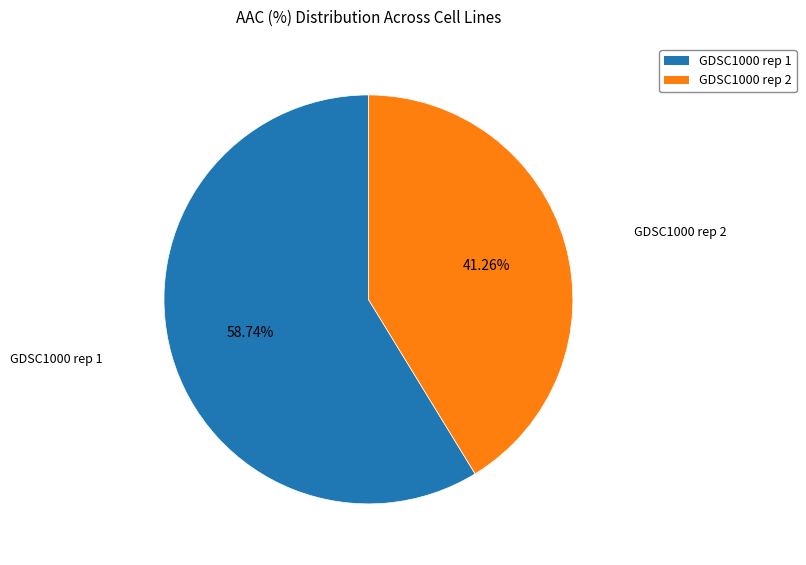

What percentage is the GDSC1000 rep 2 slice, to the nearest percent?

41%